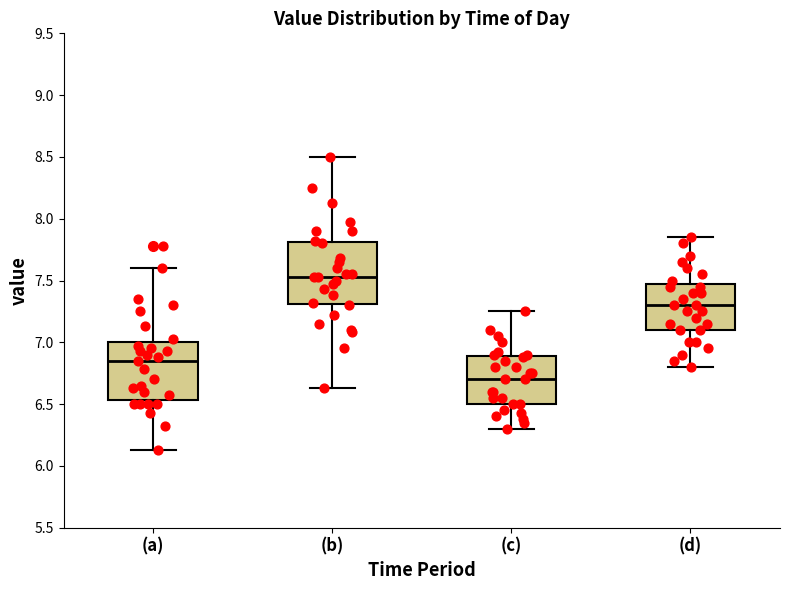

Where does the median line of the box for (d) sit on the y-axis? The values are not printed on the chart, so give them approximately, as read against the axis.

7.30